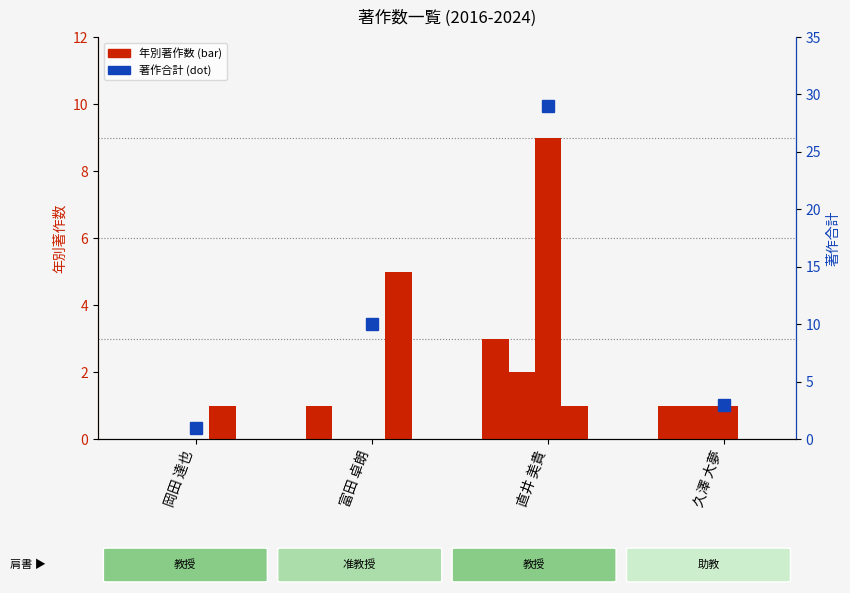

Reading left to right, list all the values displayed in this chart.

著作2017: 0	1	3	1
著作2018: 0	0	2	1
著作2019: 0	0	9	1
著作2023: 1	5	1	0
著作合計: 1	10	29	3